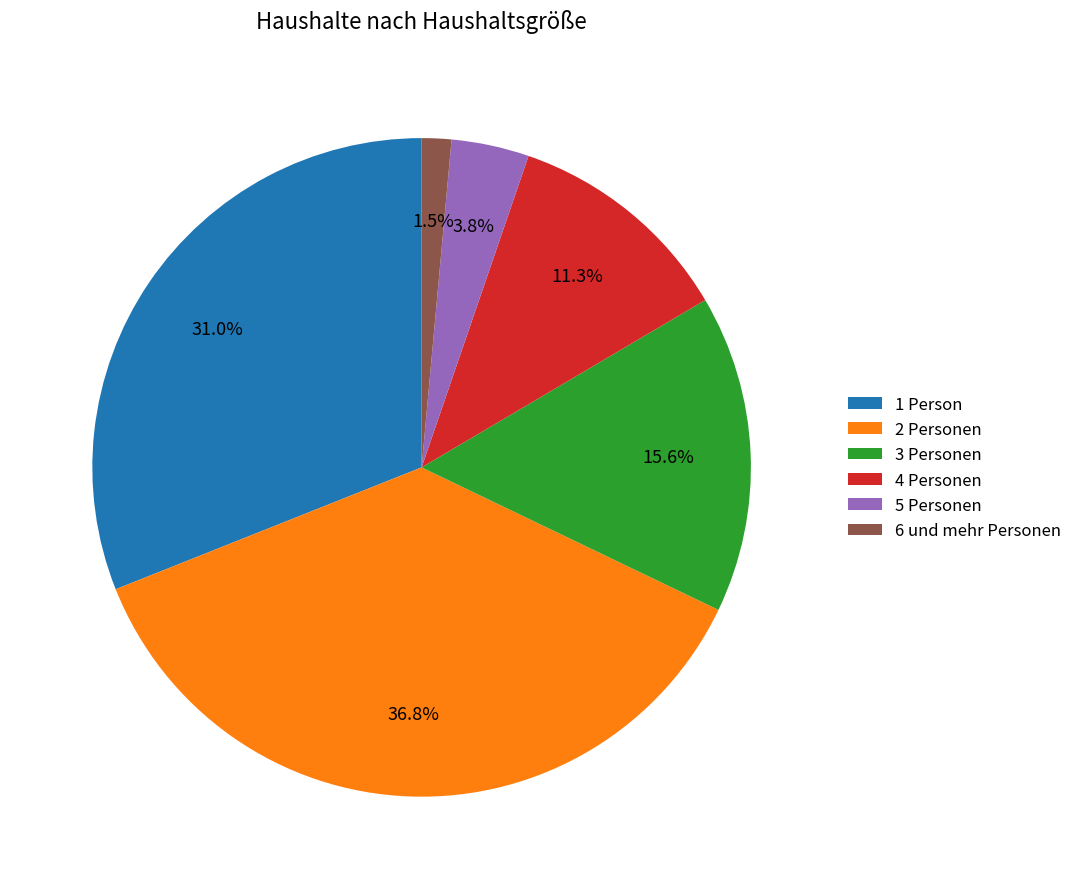

Rank the categories by value from highest to lowest.

2 Personen, 1 Person, 3 Personen, 4 Personen, 5 Personen, 6 und mehr Personen